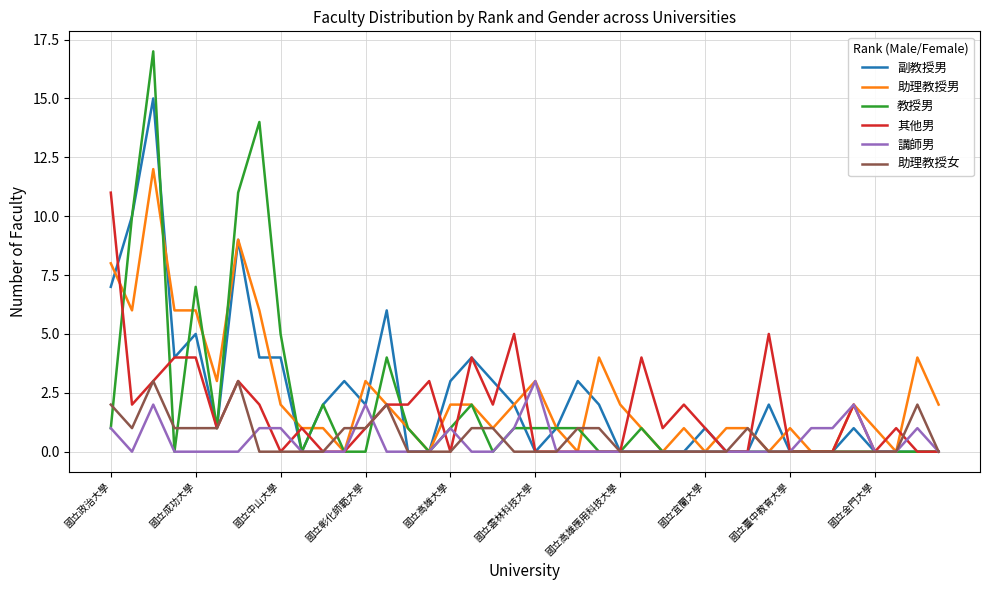

What is the highest value of the 助理教授女 series?

3